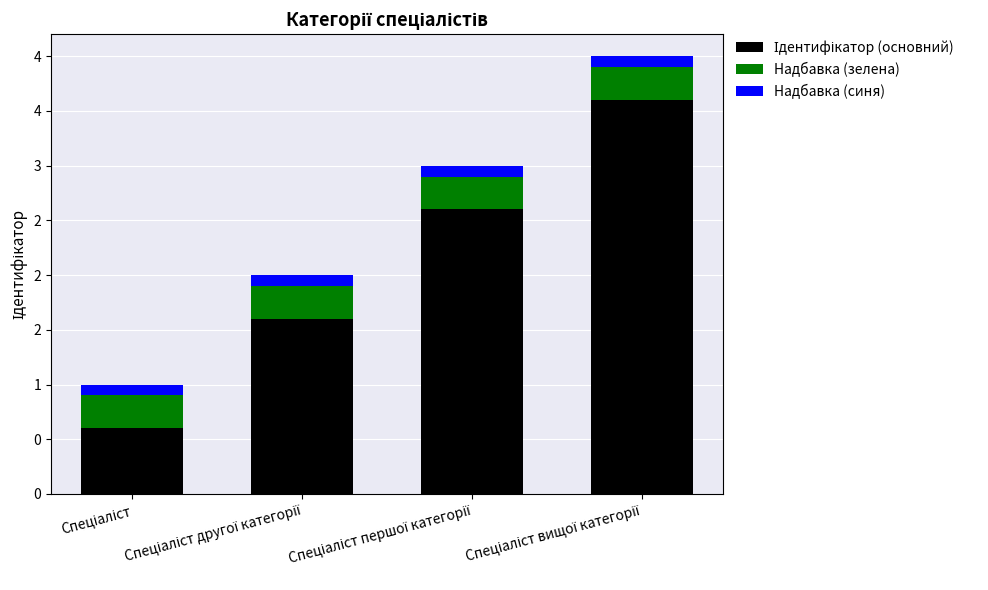

Which category has the lowest value in the Ідентифікатор (основний) series?

Спеціаліст